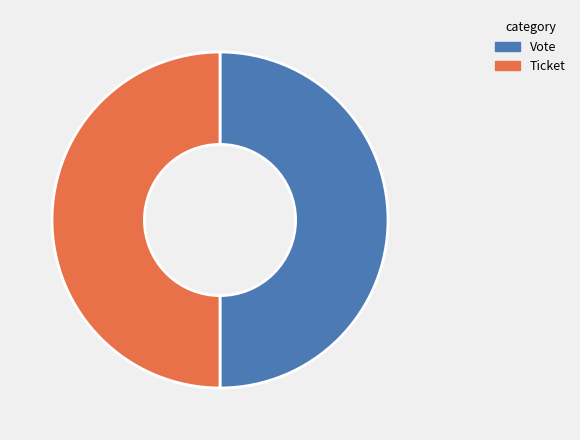

What is the ratio of the value at Vote to the value at Ticket?

1.0